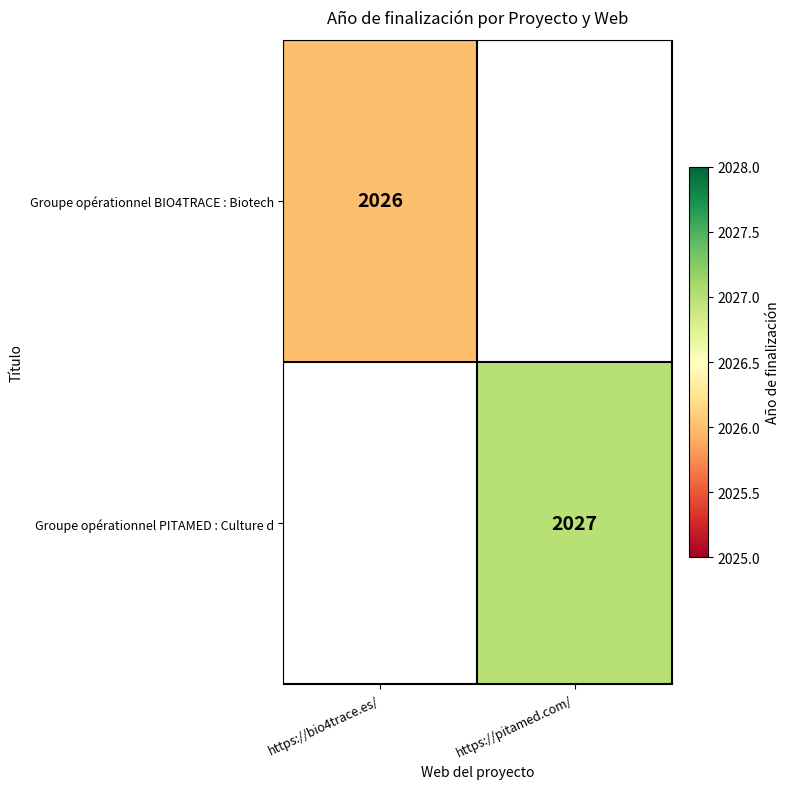

Is the value of Groupe opérationnel PITAMED : Culture d at https://pitamed.com/ greater than the value of Groupe opérationnel BIO4TRACE : Biotech at https://bio4trace.es/?

Yes